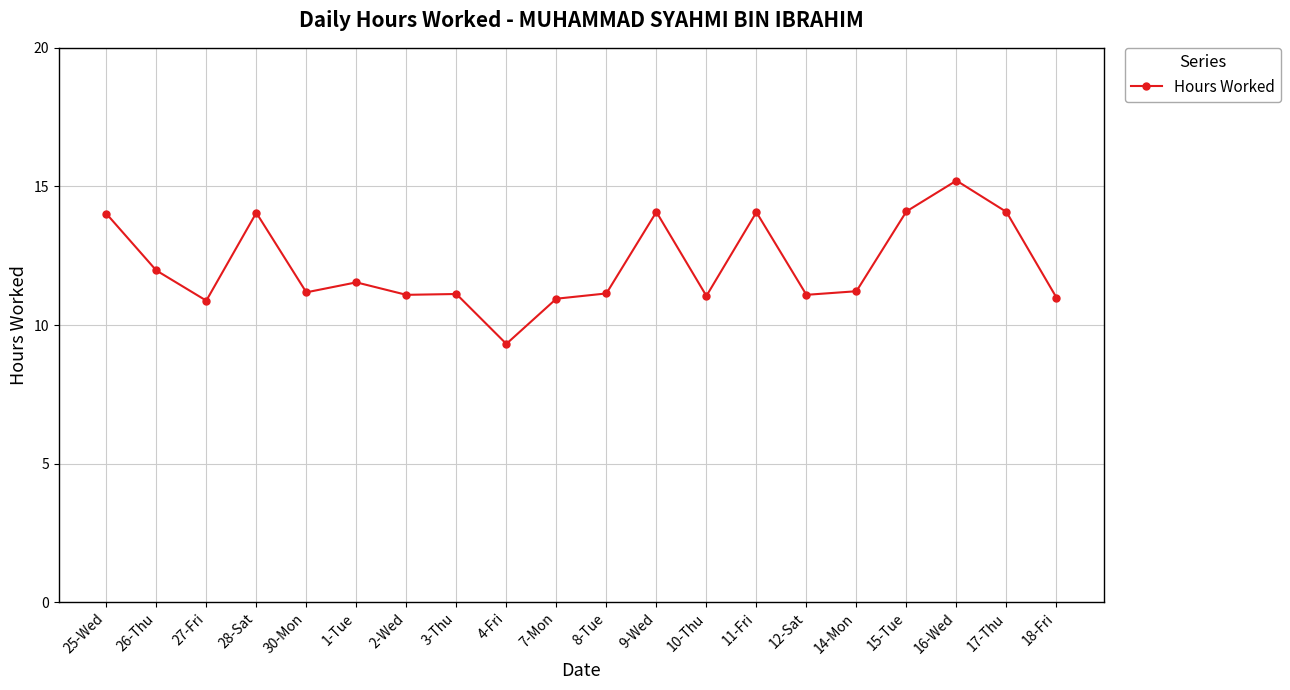

What is the average value?

12.2